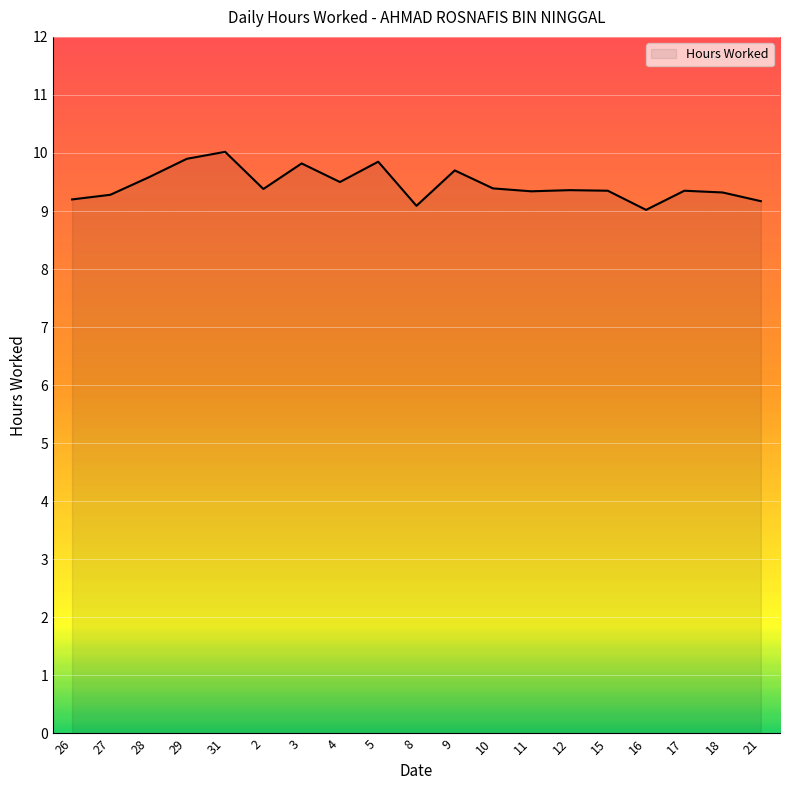

What is the change in value from 31 to 2?

-0.6